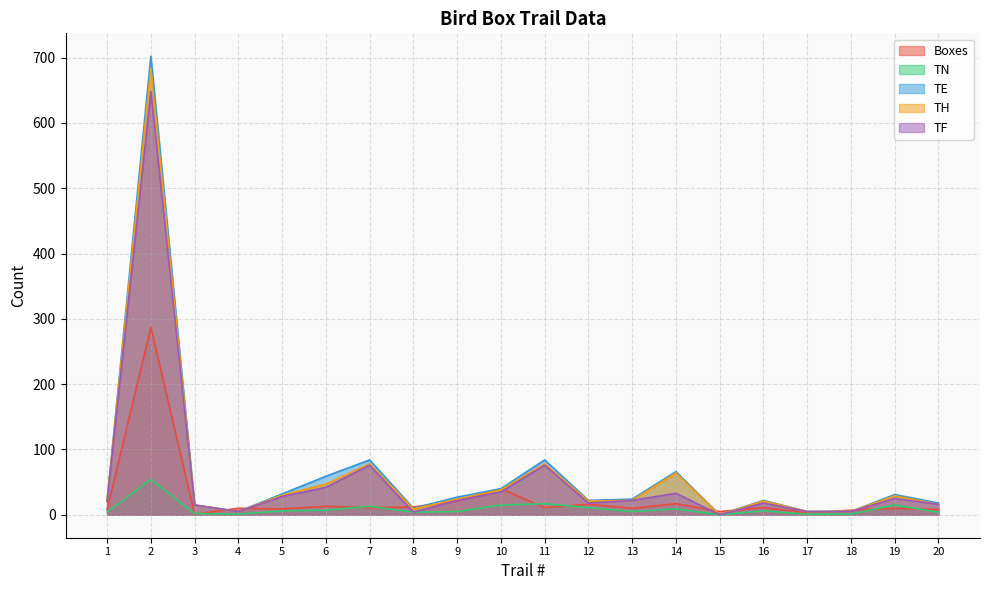

In Boxes, how many points are lower than both neighbors (excluding endpoints)?

7